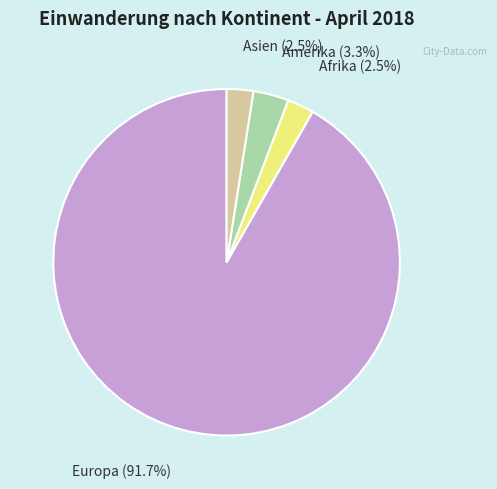

To the nearest percent, what is the combined percentage of Asien and Europa?

94%